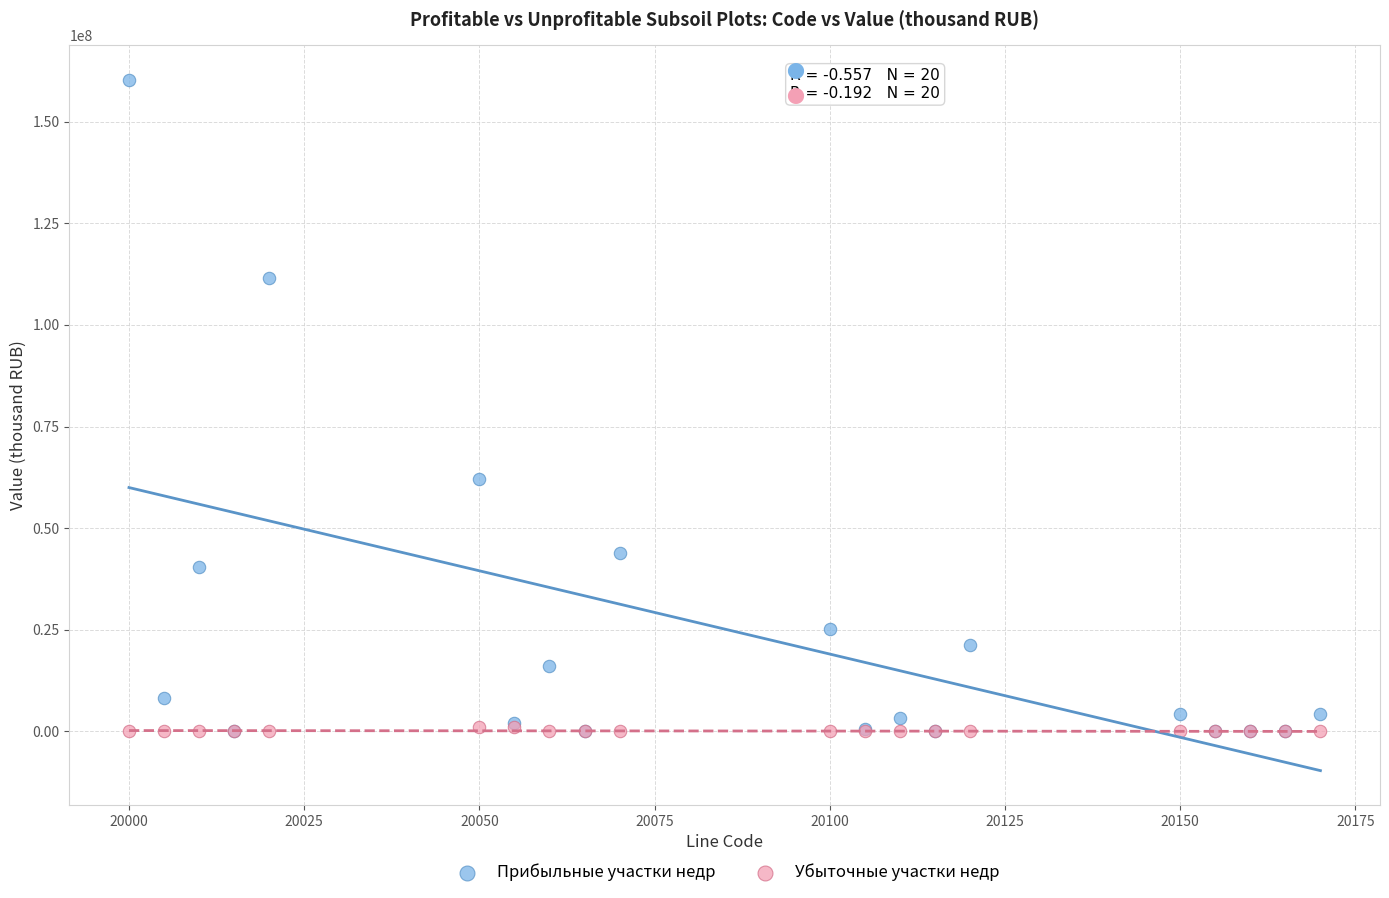

In the Прибыльные участки недр series, what Y value is closest to 80129766?

62088425